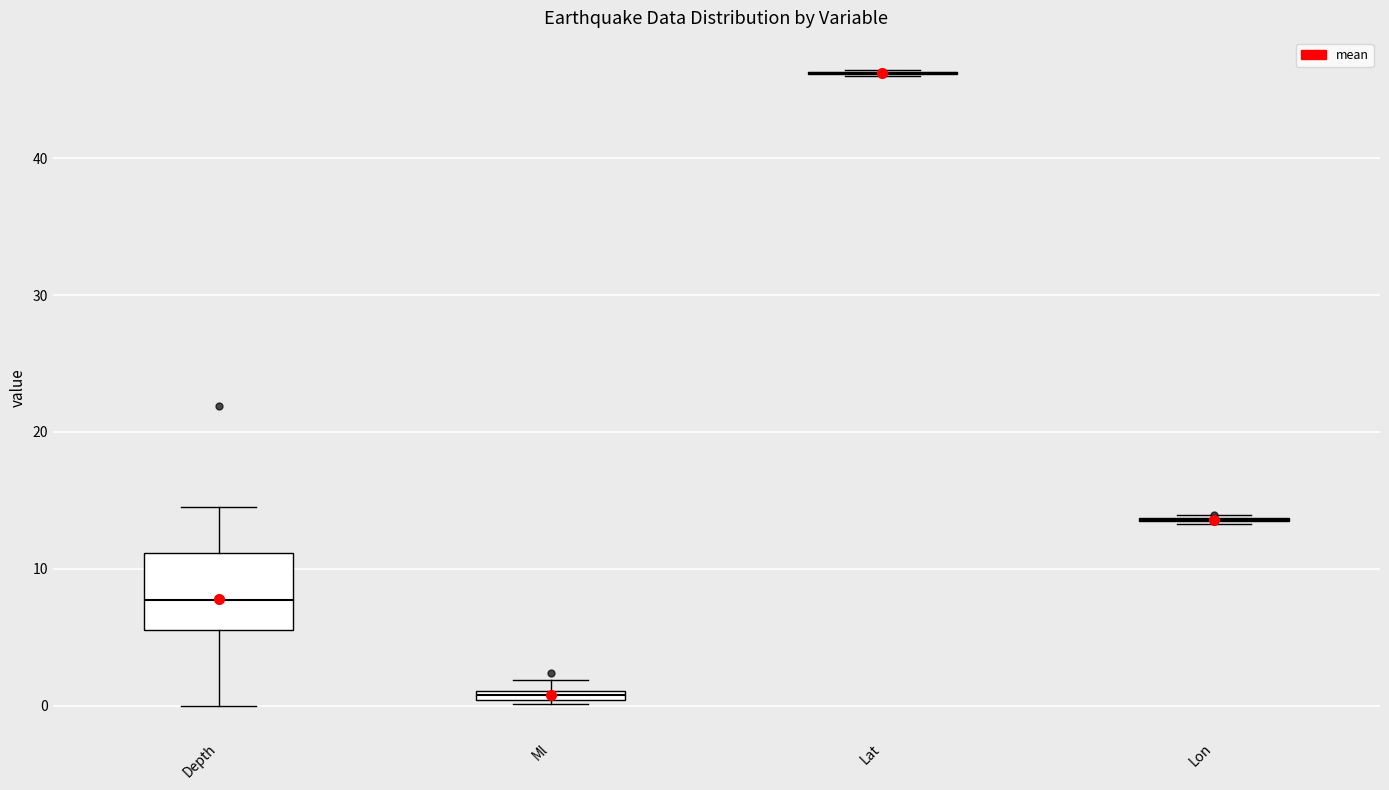

Which box is the tallest, from its lower edge to its upper edge?

Depth